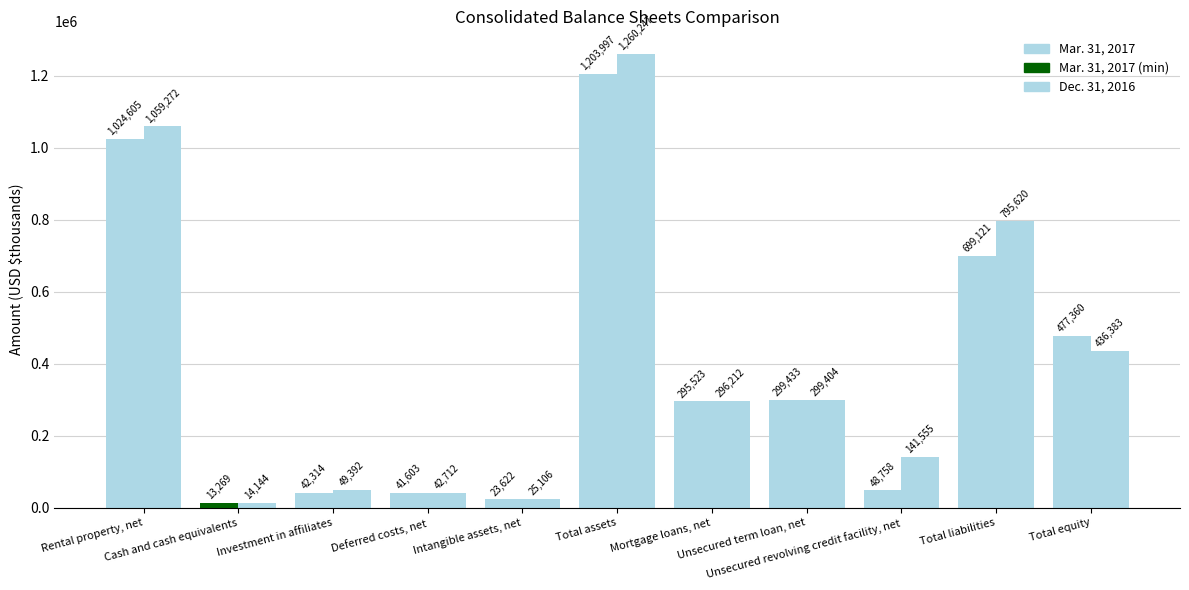

Which series has the largest total across all categories?

Dec. 31, 2016